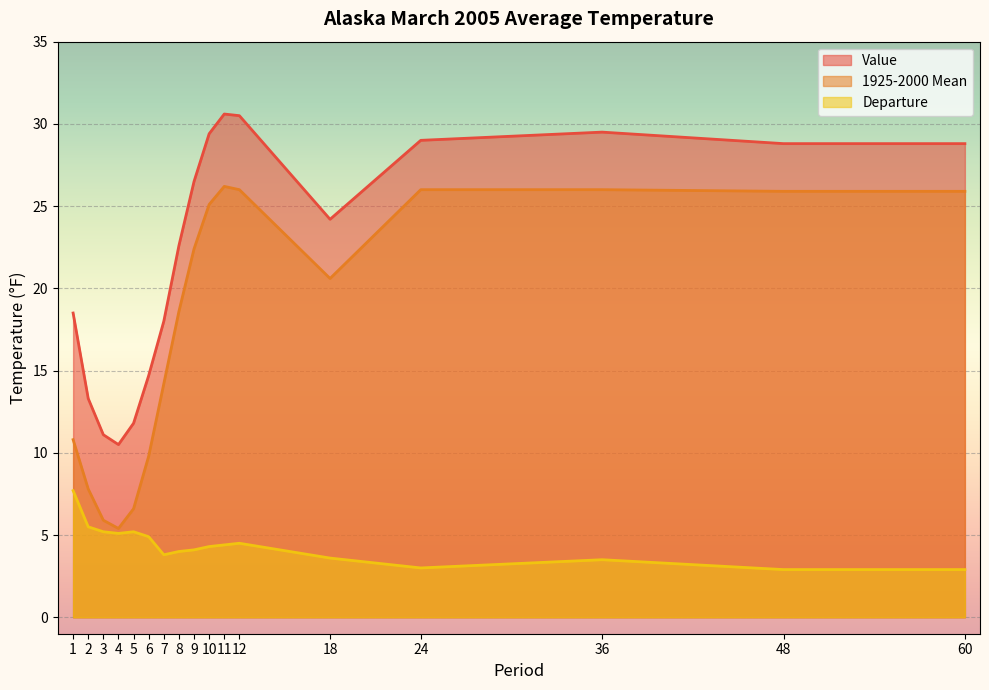

True or false: Departure has more than 0 points higher than both neighbors.

True